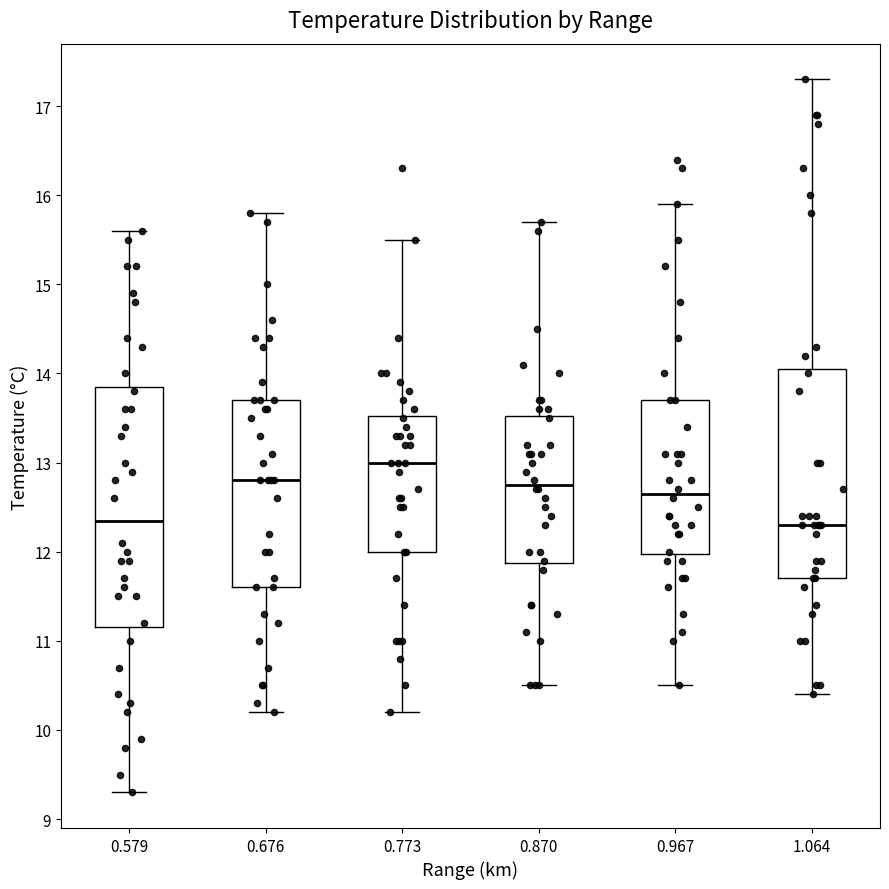

Where does the upper whisker of the box at x = 0.967 end on the y-axis? The values are not printed on the chart, so give them approximately, as read against the axis.

15.9